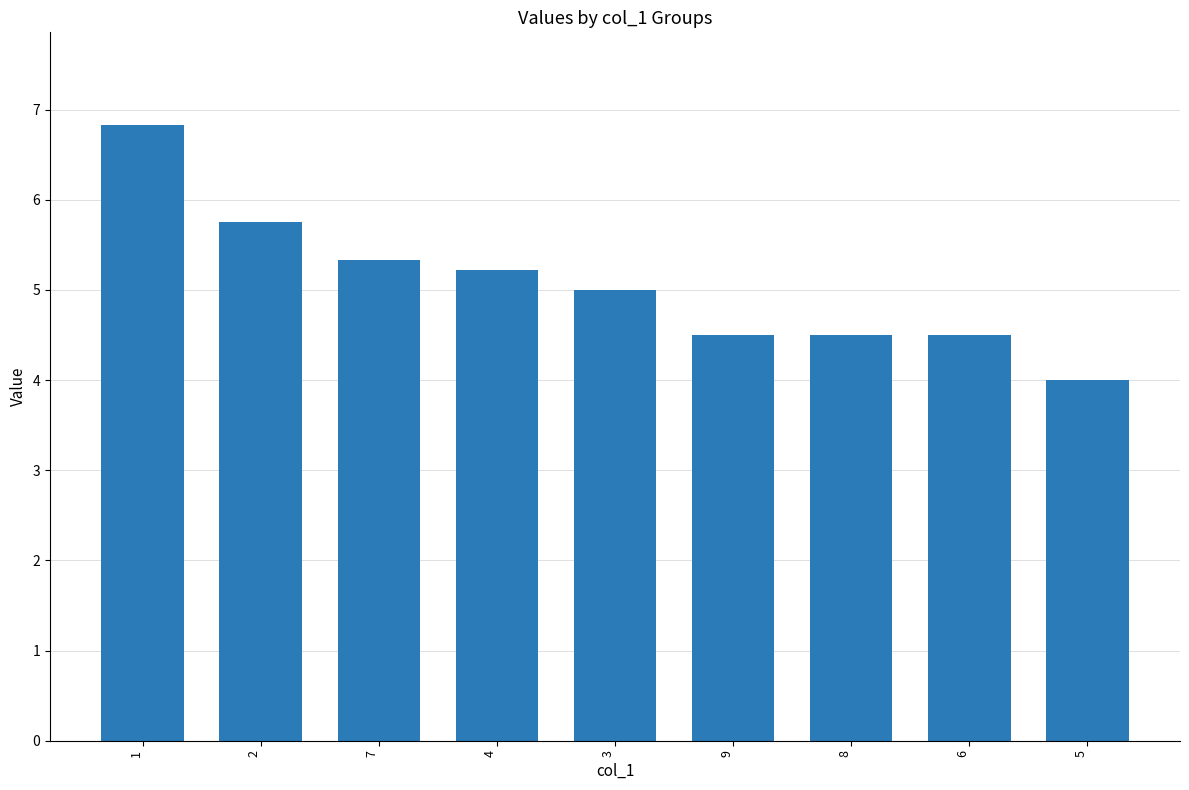

What is the sum of the values at 6 and 7?

9.8